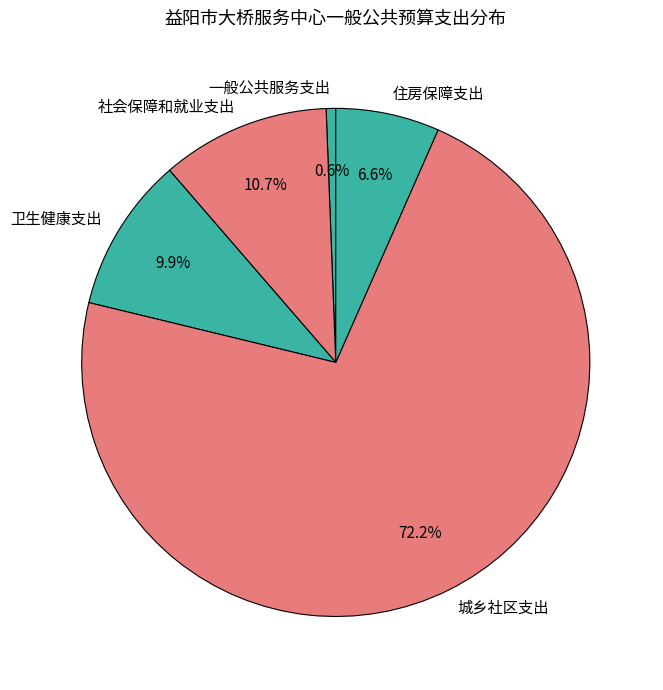

Which category has the biggest portion of the pie?

城乡社区支出